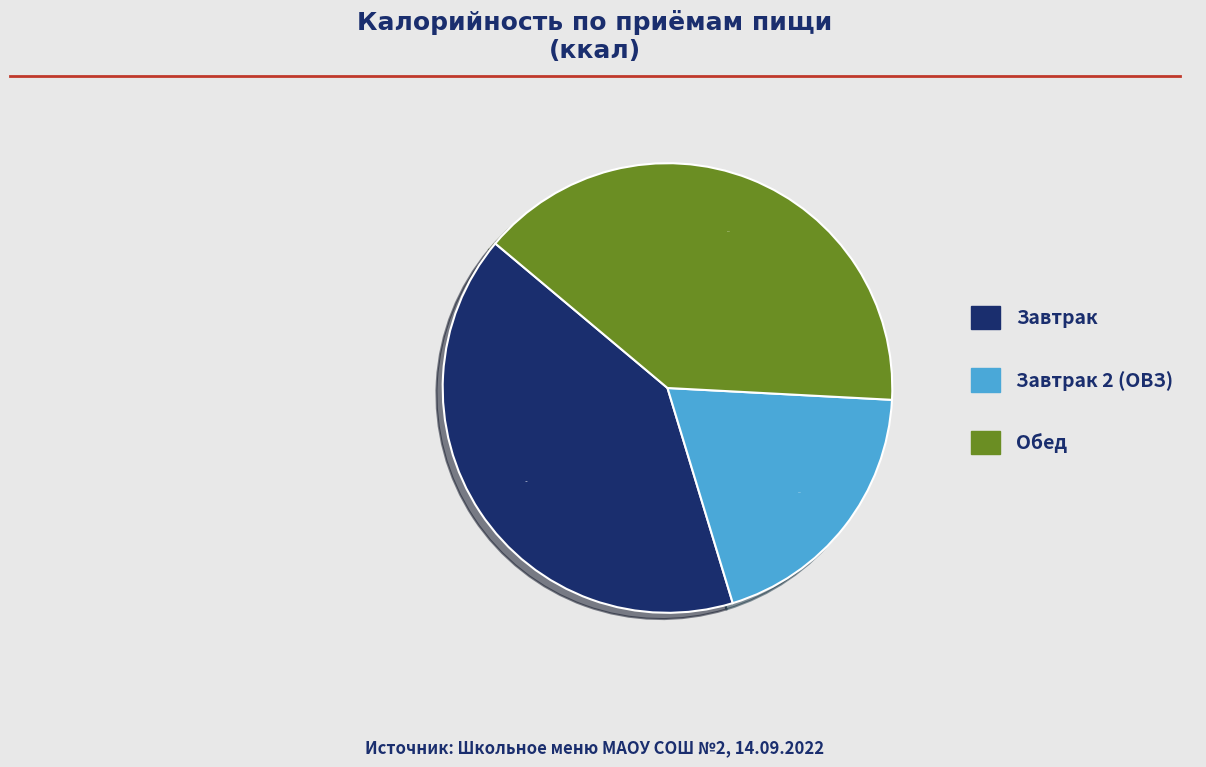

Which slice is the smallest?

Завтрак 2 (ОВЗ)